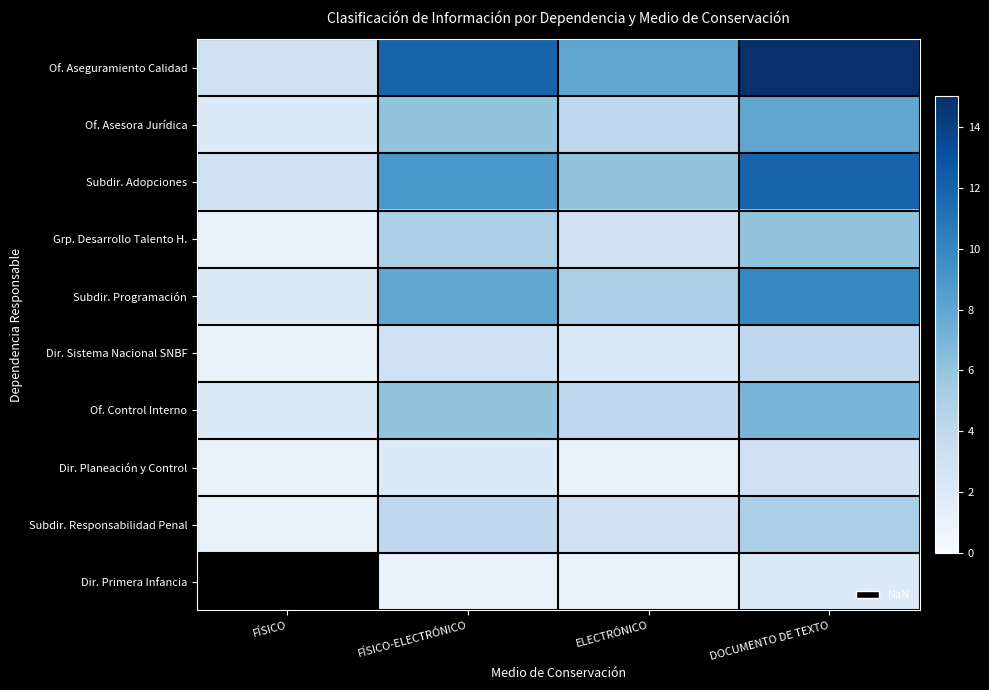

True or false: Dir. Primera Infancia has a value of 1.6 at FÍSICO-ELECTRÓNICO.

False